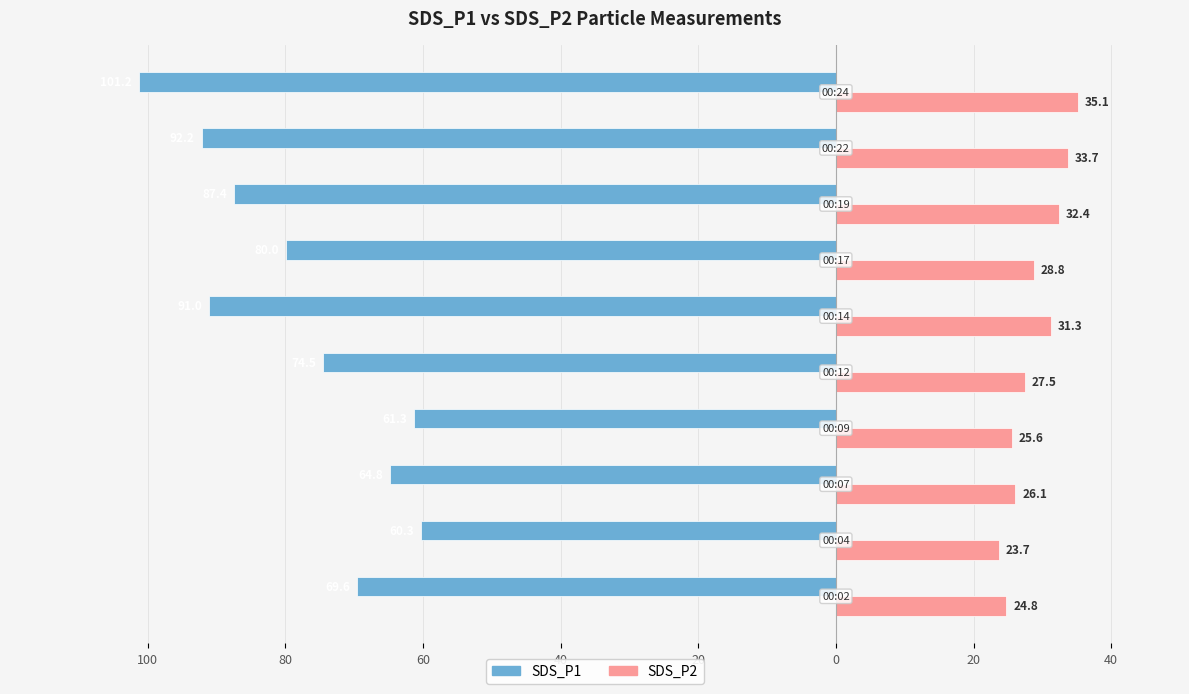

What are all the series names shown in the legend?

SDS_P1, SDS_P2